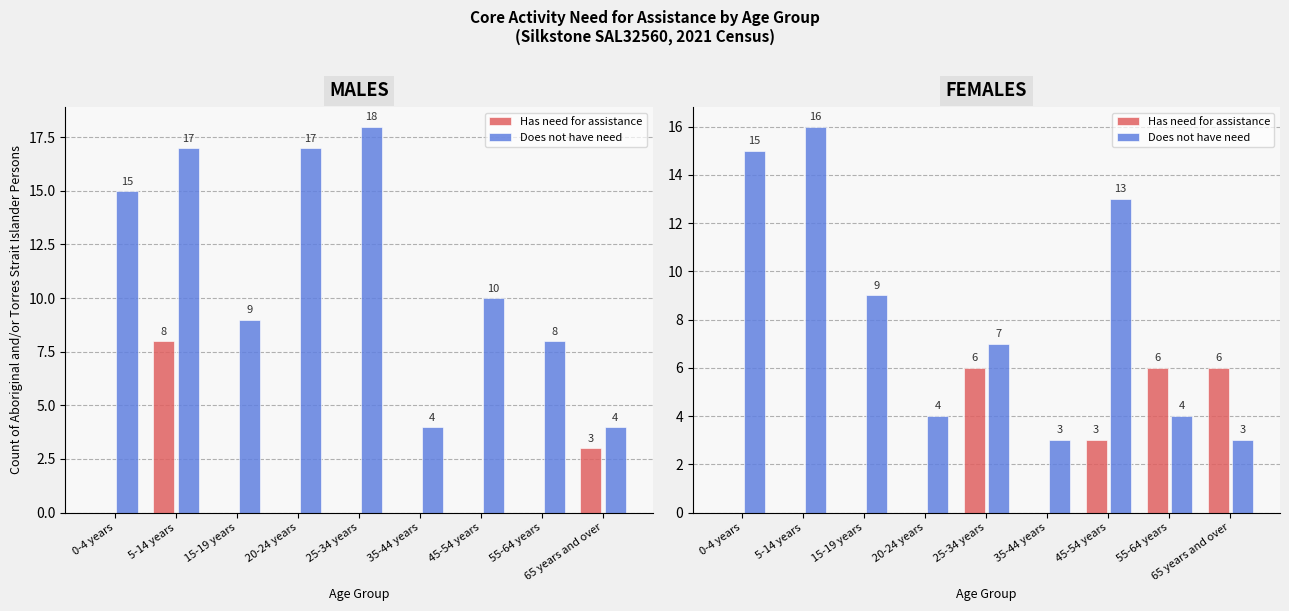

What is the total value across all series at 35-44 years?

3